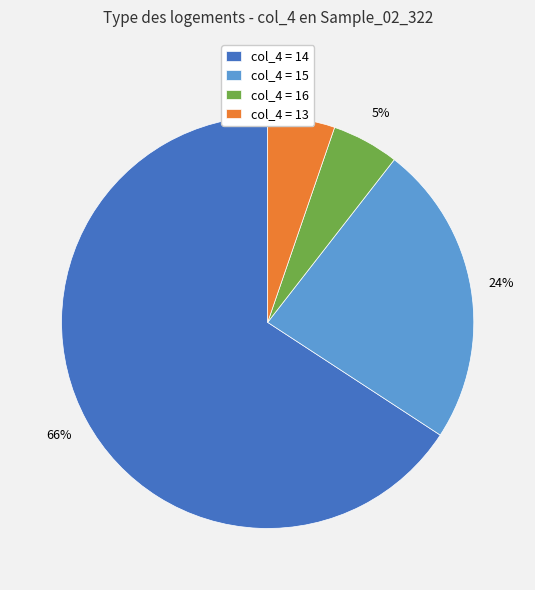

Which slice is the largest?

col_4 = 14